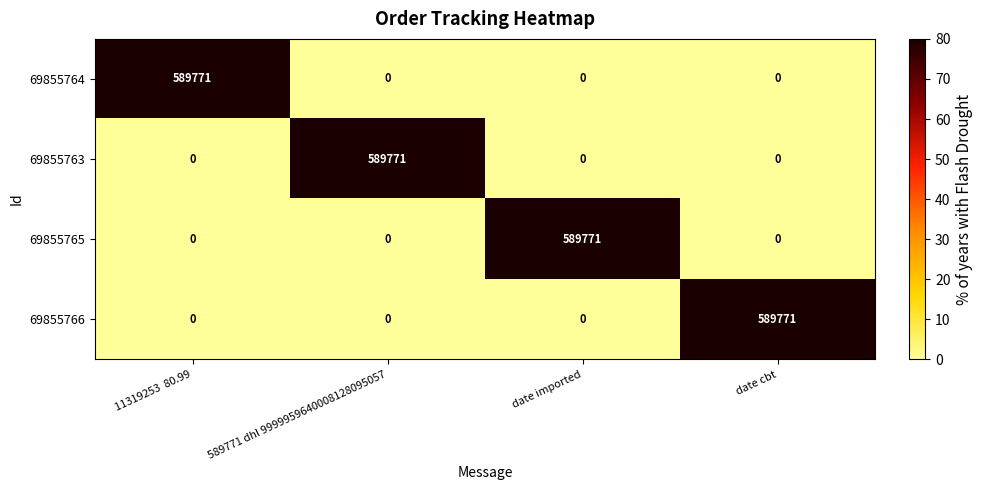

What is the difference between the maximum and minimum values in the 69855766 series?

589771